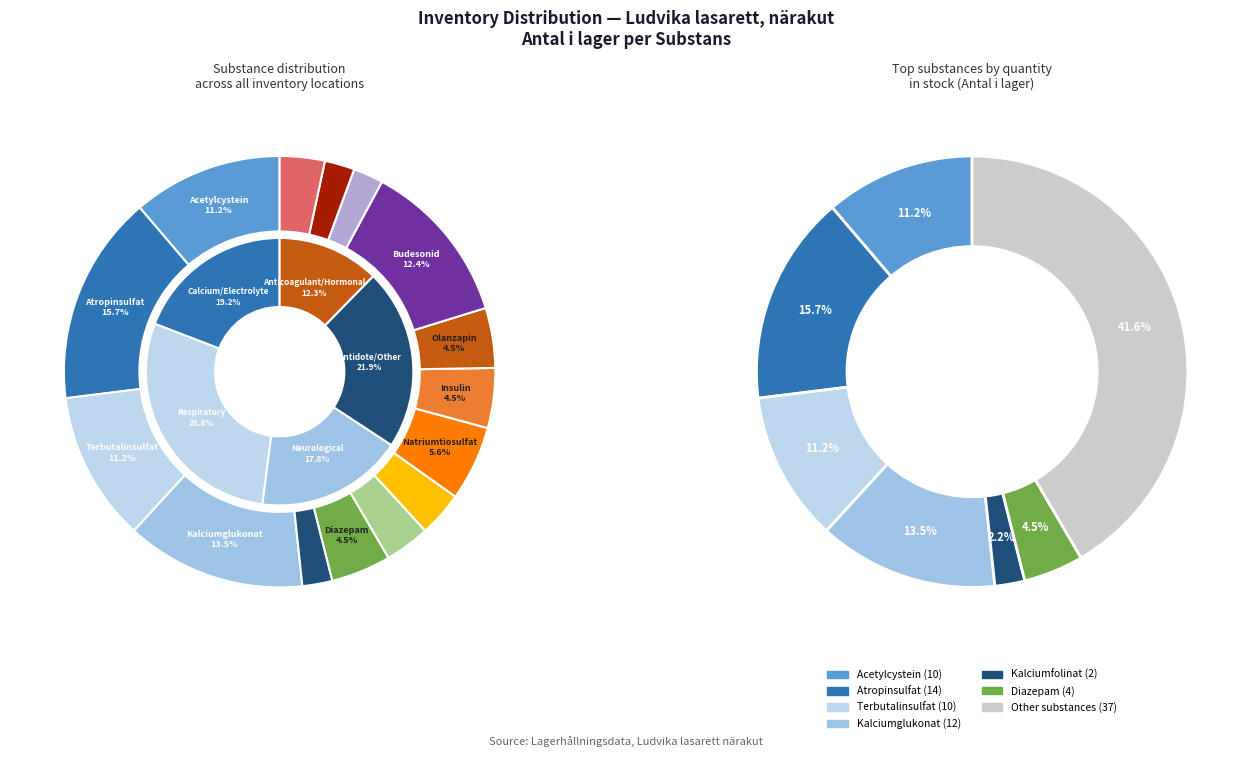

Does Kalciumfolinat represent more than half of the total?

No